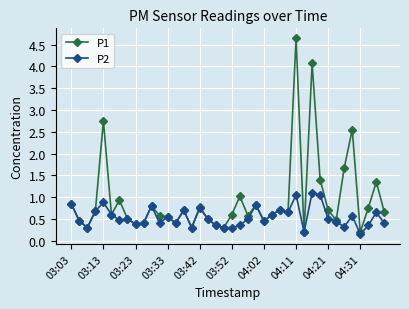

Which series has the largest range (max minus min)?

P1